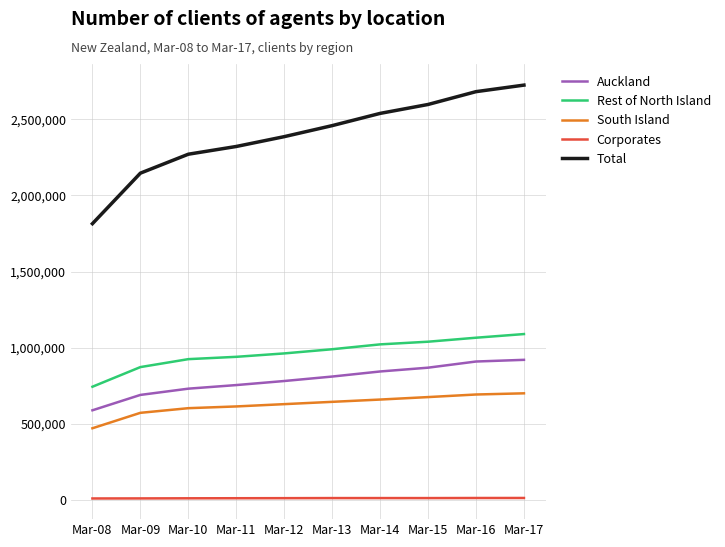

Which series has the widest spread of values?

Total